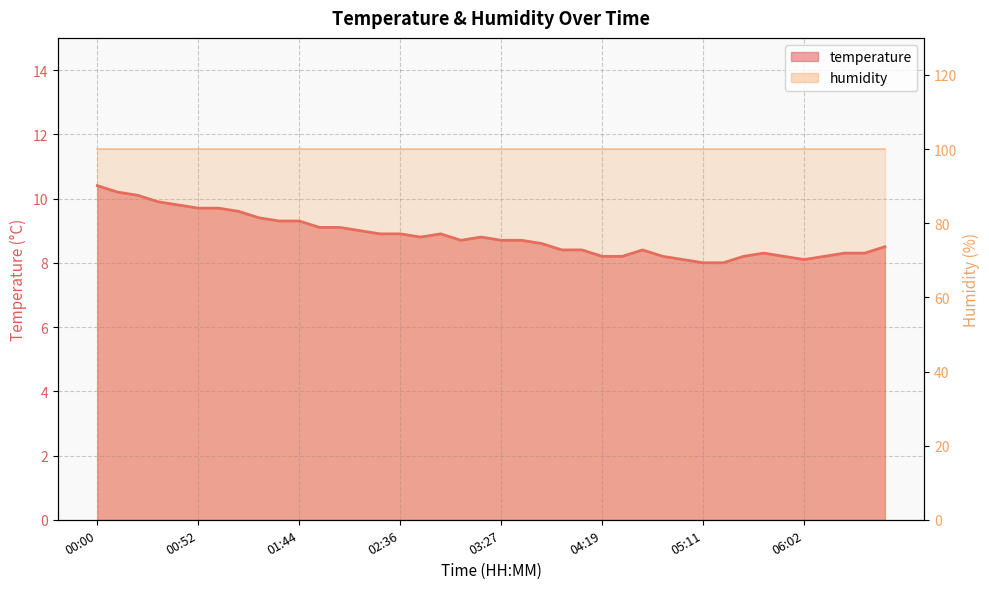

Between 01:44 and 04:19, which series saw the biggest shift?

temperature_line